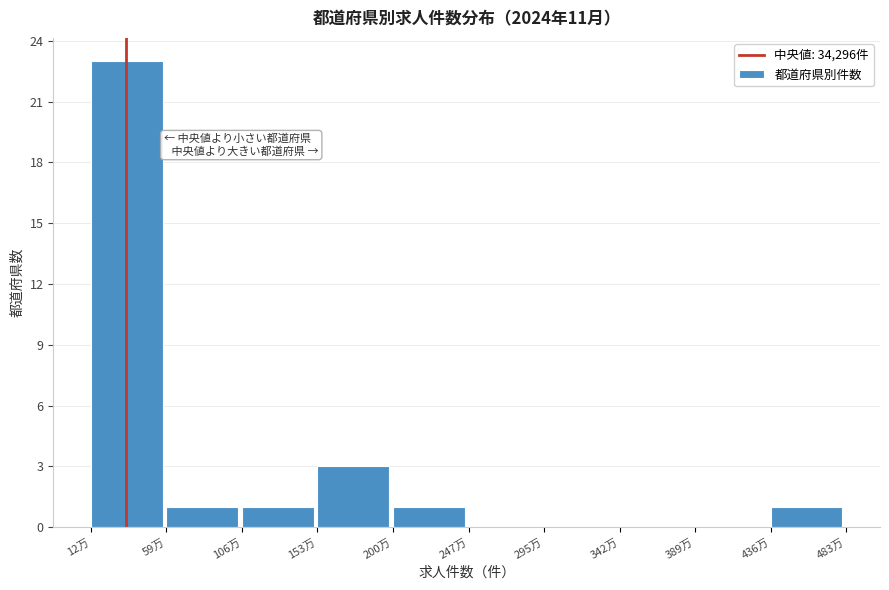

Reading right to left, list all the values displayed in this chart.

436万=1	389万=0	342万=0	295万=0	247万=0	200万=1	153万=3	106万=1	59万=1	12万=23